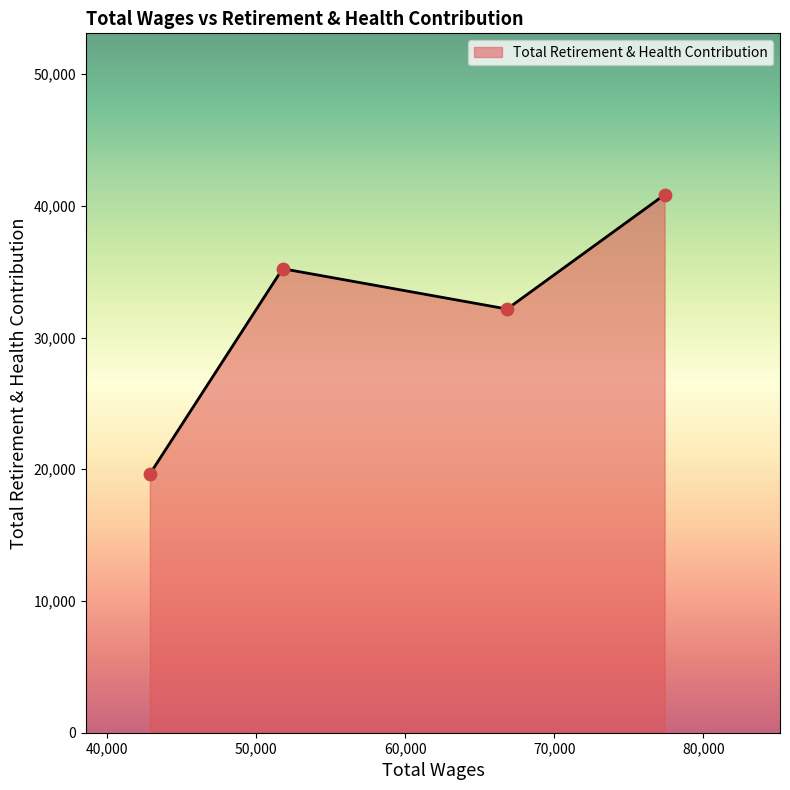

What is the greatest value displayed?

40840